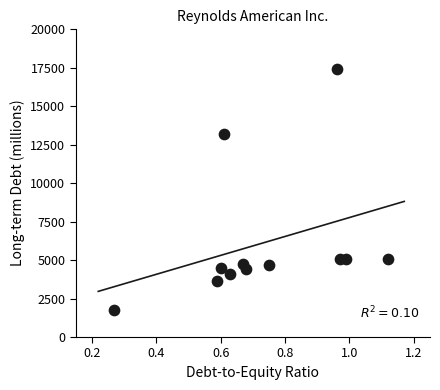

What Y value in the scatter plot is closest to 9597?

13165